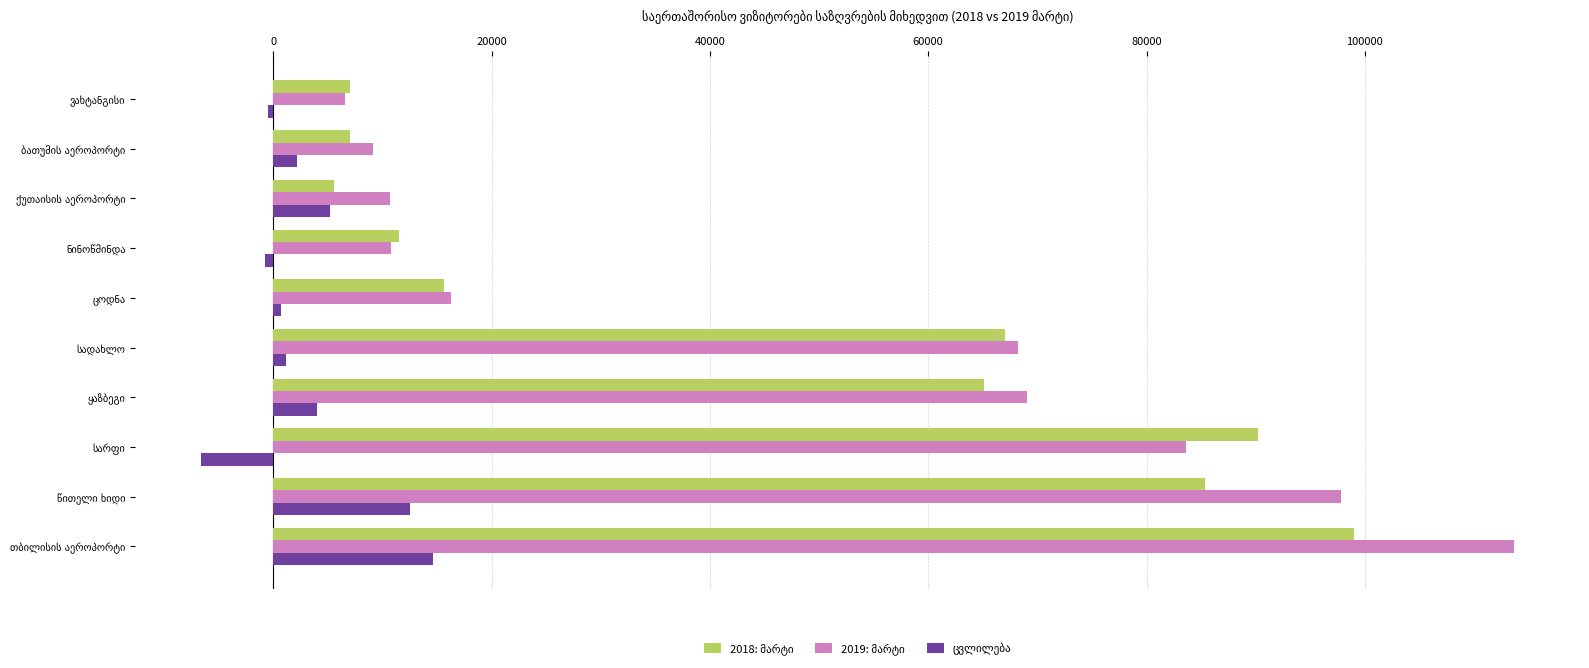

What is the minimum value shown in the chart?

-6654